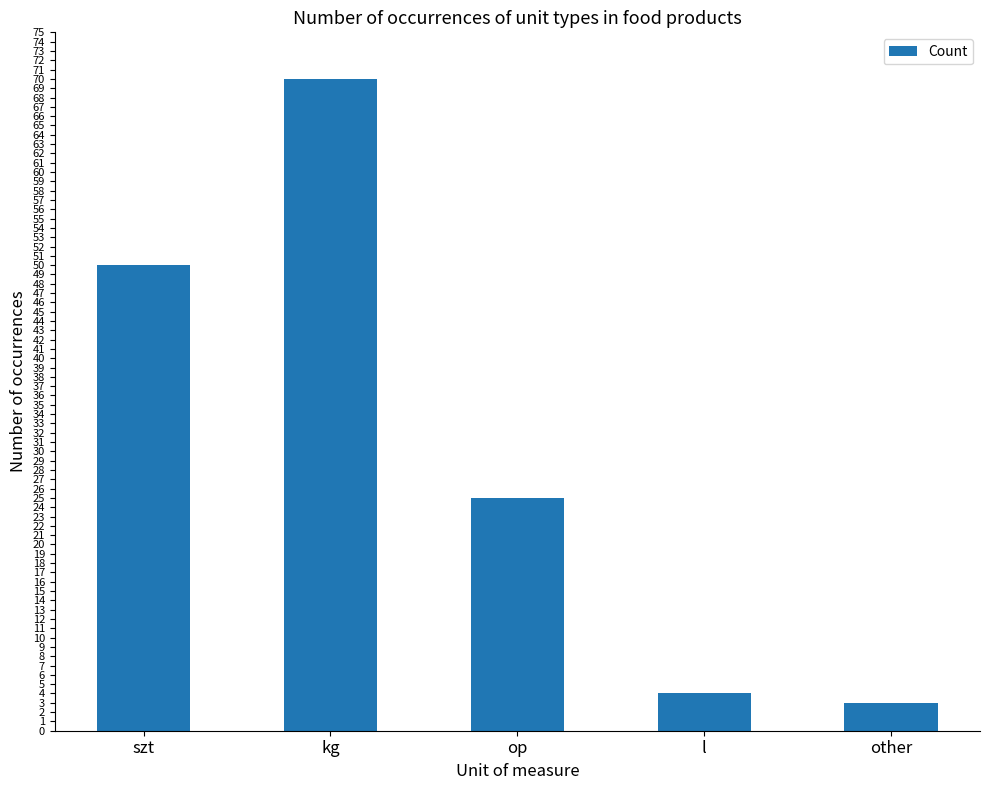

What is the approximate value at szt, to the nearest 10?

50